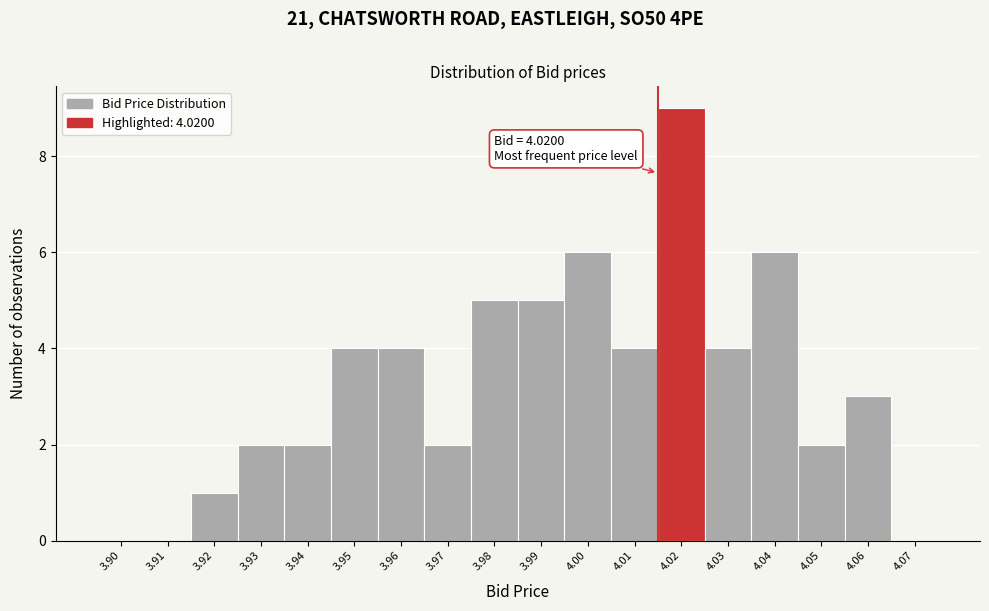

Reading left to right, list all the values displayed in this chart.

3.90=0	3.91=0	3.92=1	3.93=2	3.94=2	3.95=4	3.96=4	3.97=2	3.98=5	3.99=5	4.00=6	4.01=4	4.02=9	4.03=4	4.04=6	4.05=2	4.06=3	4.07=0